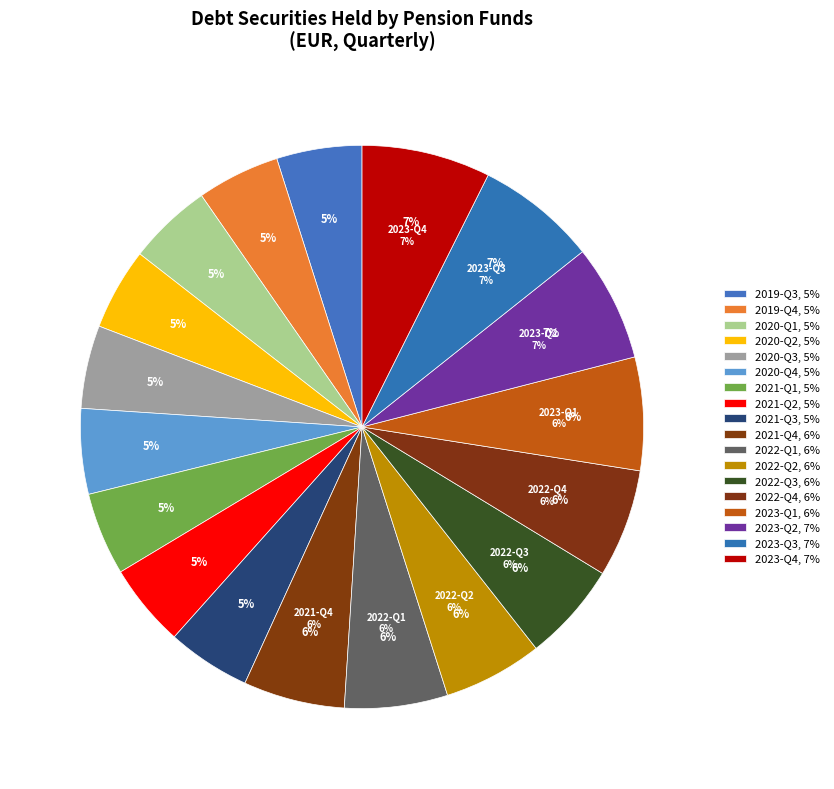

To the nearest percent, what portion does 2022-Q4 represent?

6%